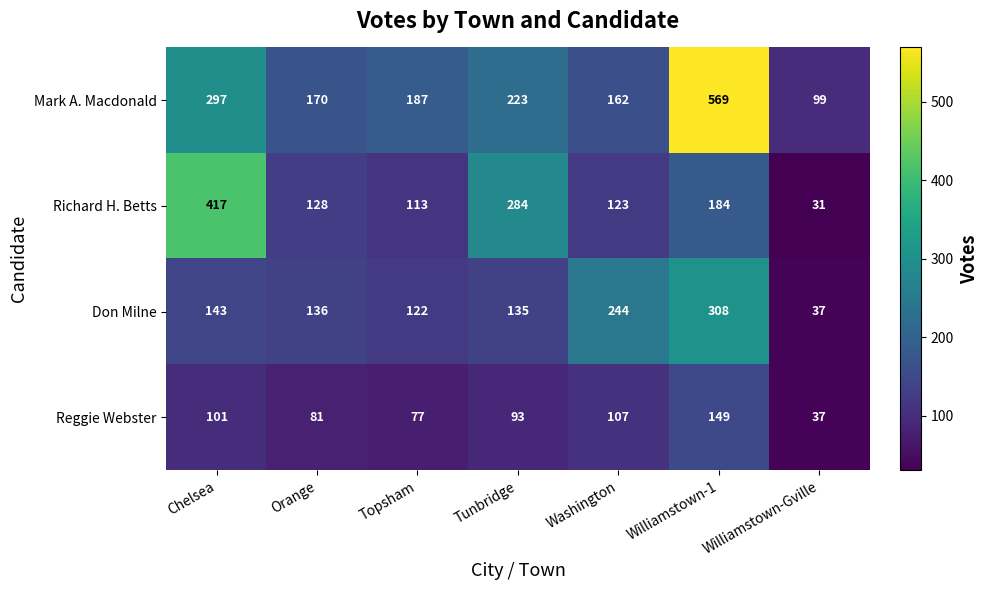

At how many categories does at least one series exceed 364?

2